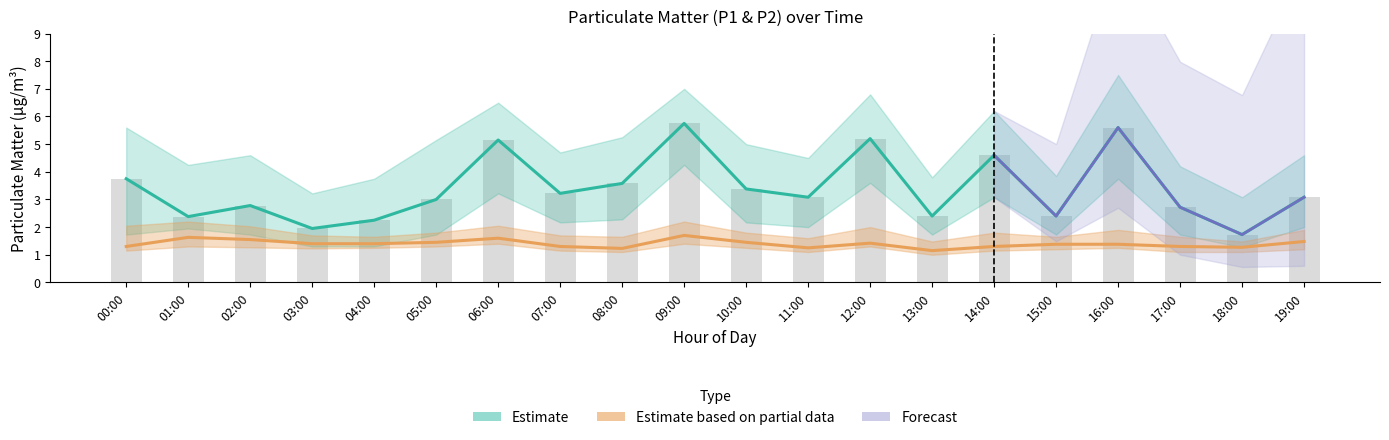

How many values in the P1 series exceed 3?

11